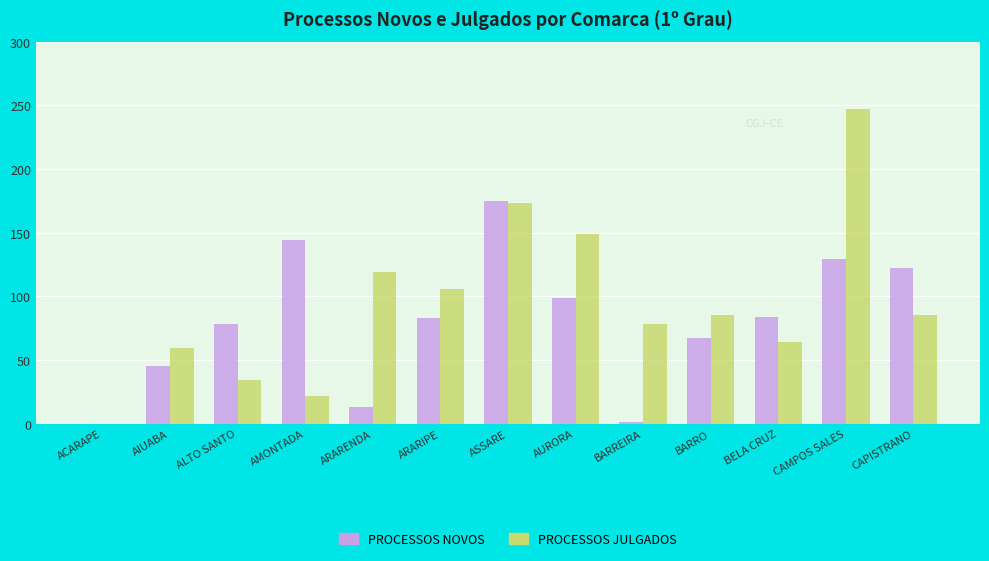

What value does the PROCESSOS JULGADOS series have at BARRO, to the nearest 5?

85